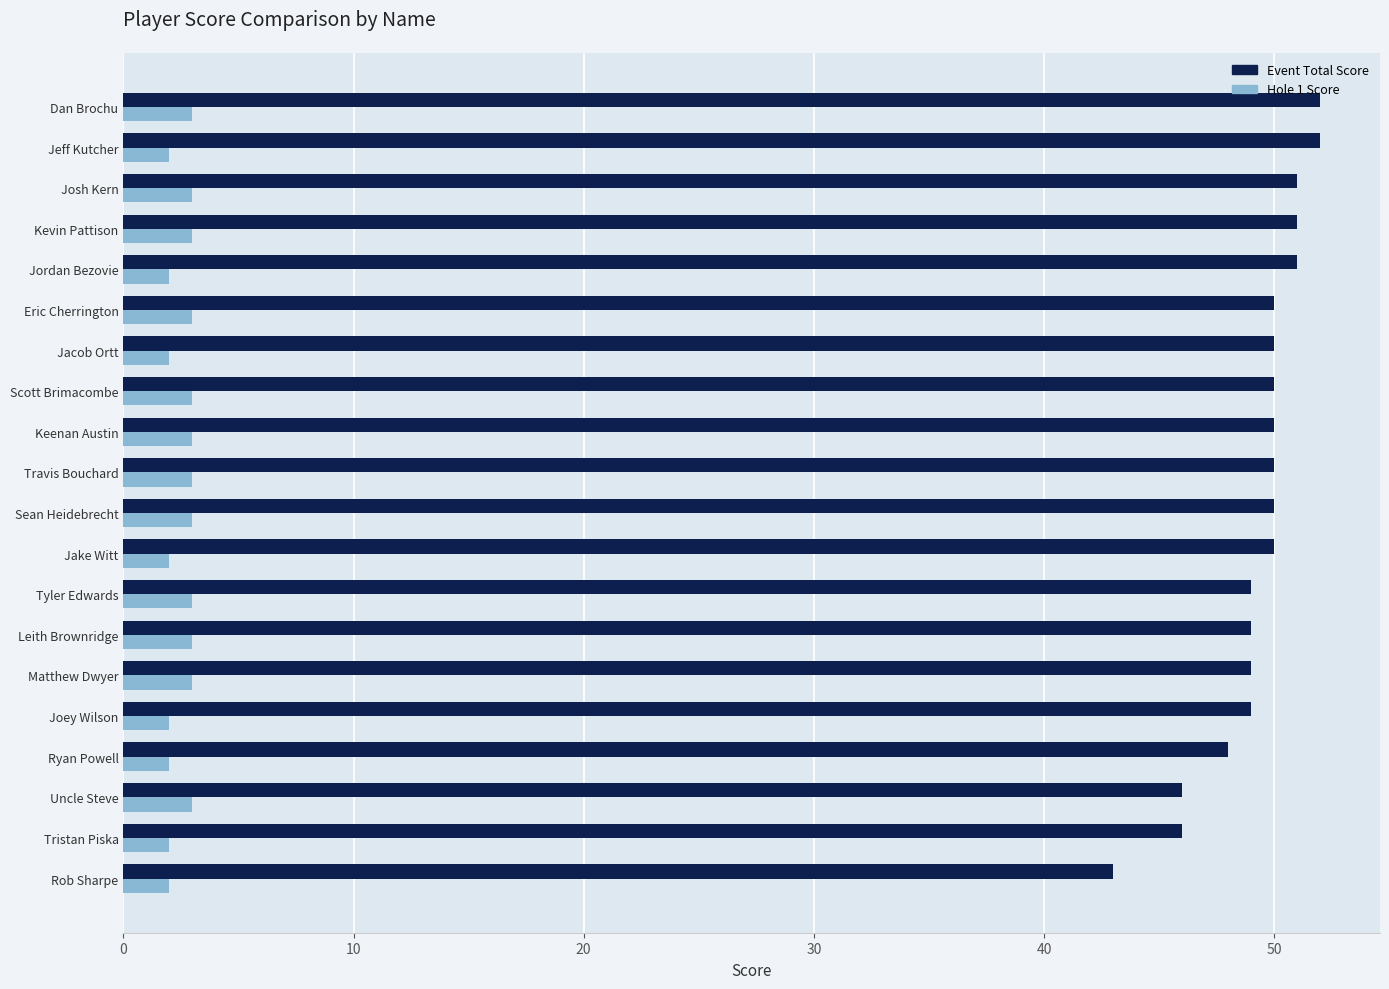

What is the approximate value of Event Total Score at Sean Heidebrecht?

50